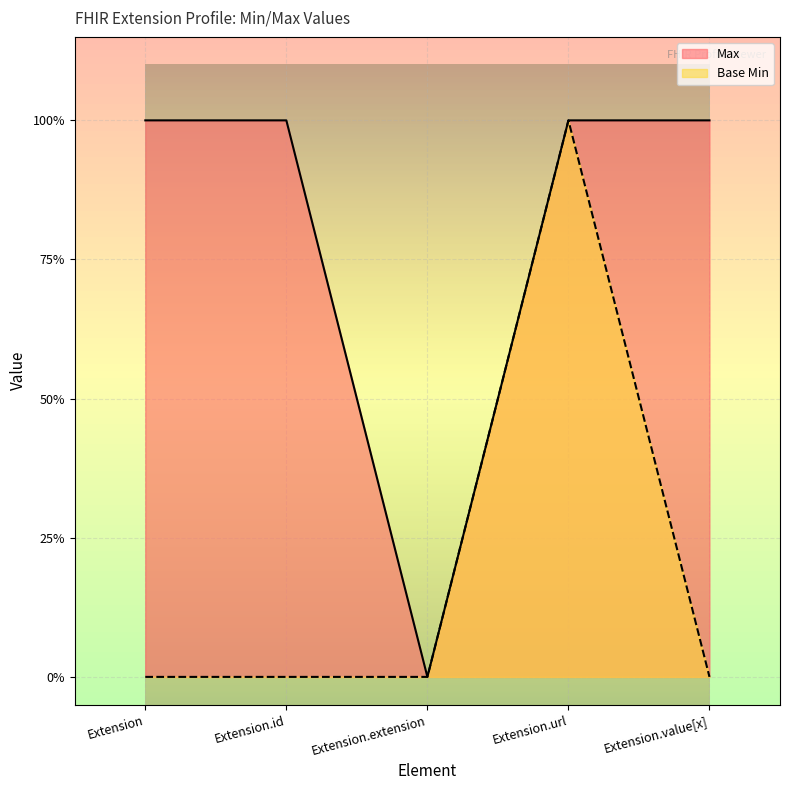

What is the label of the 5th point from the right?

Extension